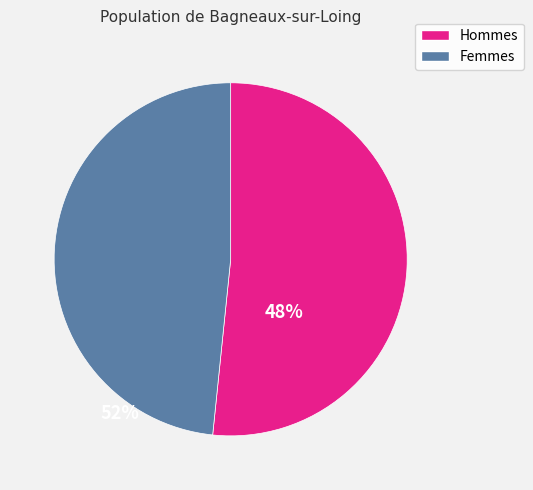

Does any single category account for the majority?

Yes